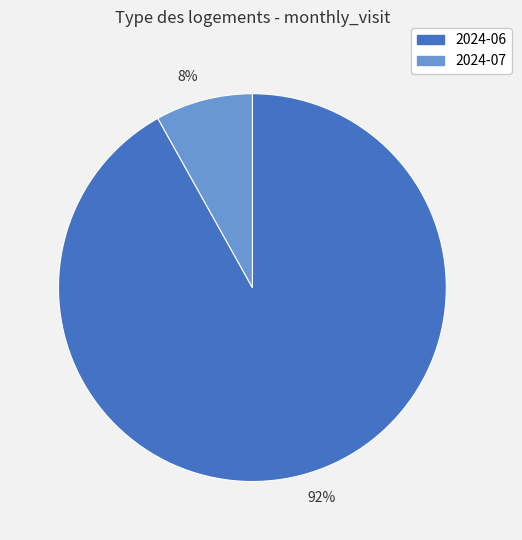

Count the number of slices in the pie.

2